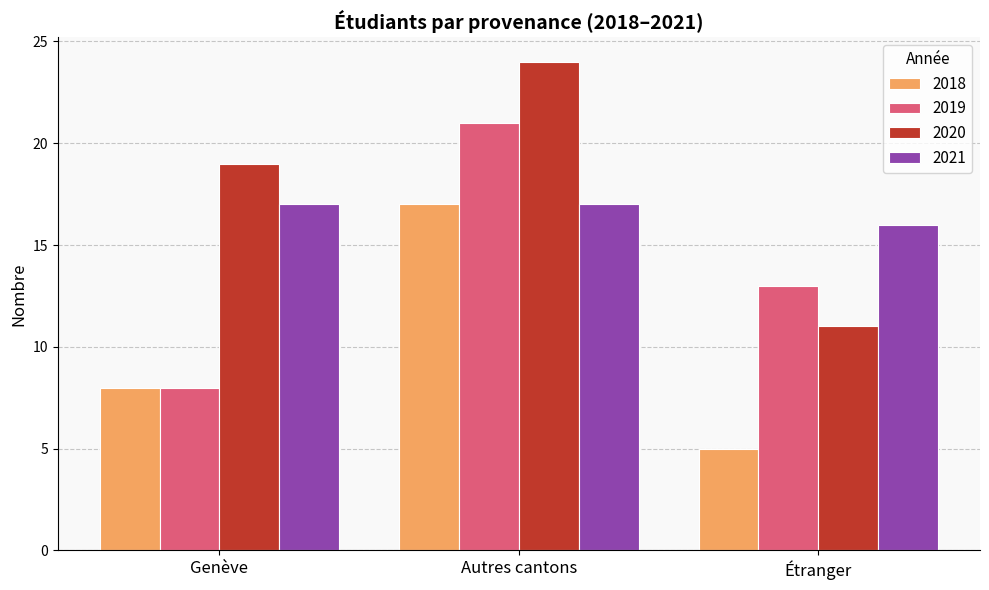

List the series in order of their overall mean, highest first.

2020, 2021, 2019, 2018